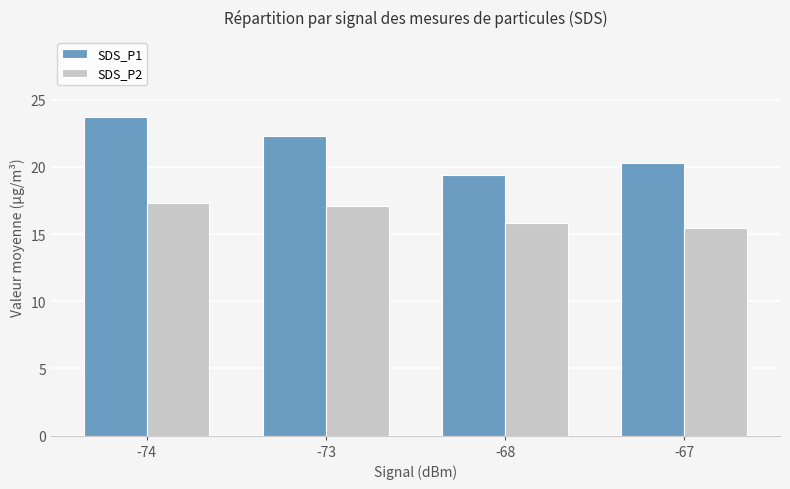

Which series has the widest spread of values?

SDS_P1